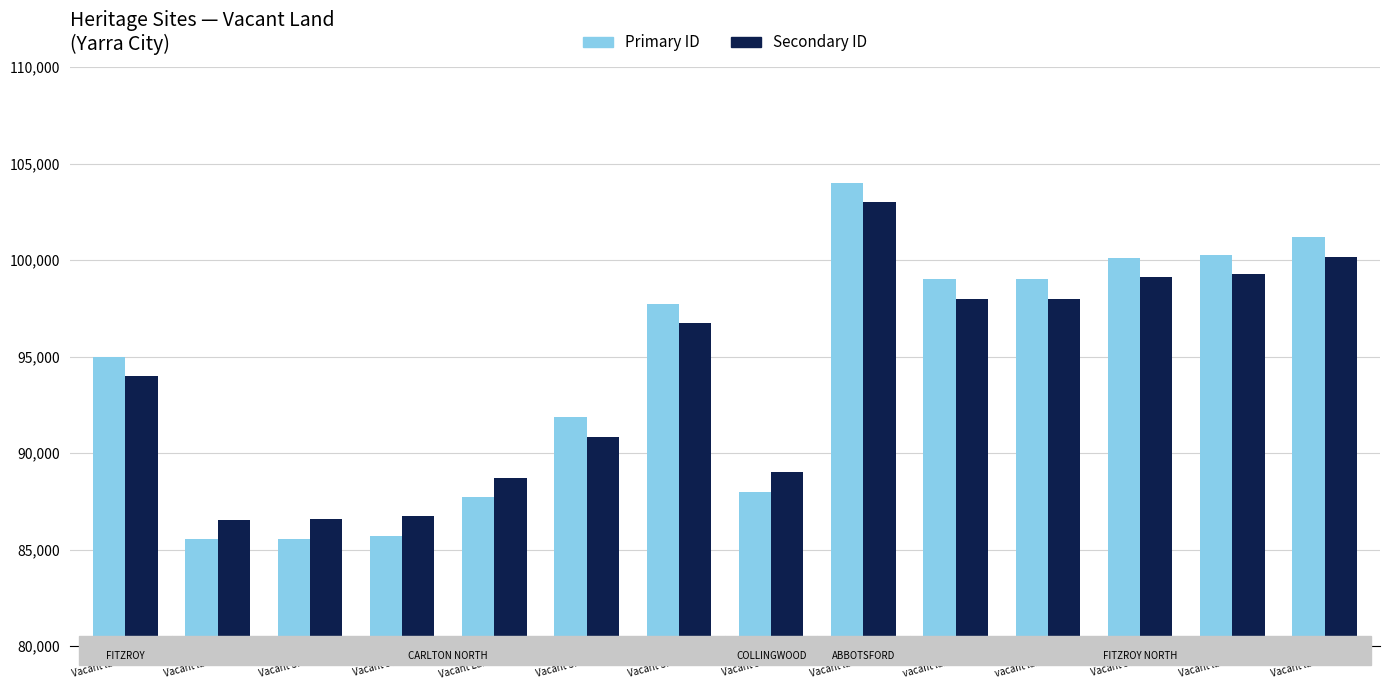

Reading left to right, what are all the values shown in this chart?

ID (Primary): 94984	85555	85568	85716	87710	91844	97721	88009	104011	99007	99008	100126	100264	101174
ID (Secondary): 93984	86555	86568	86716	88710	90844	96721	89009	103011	98007	98008	99126	99264	100174